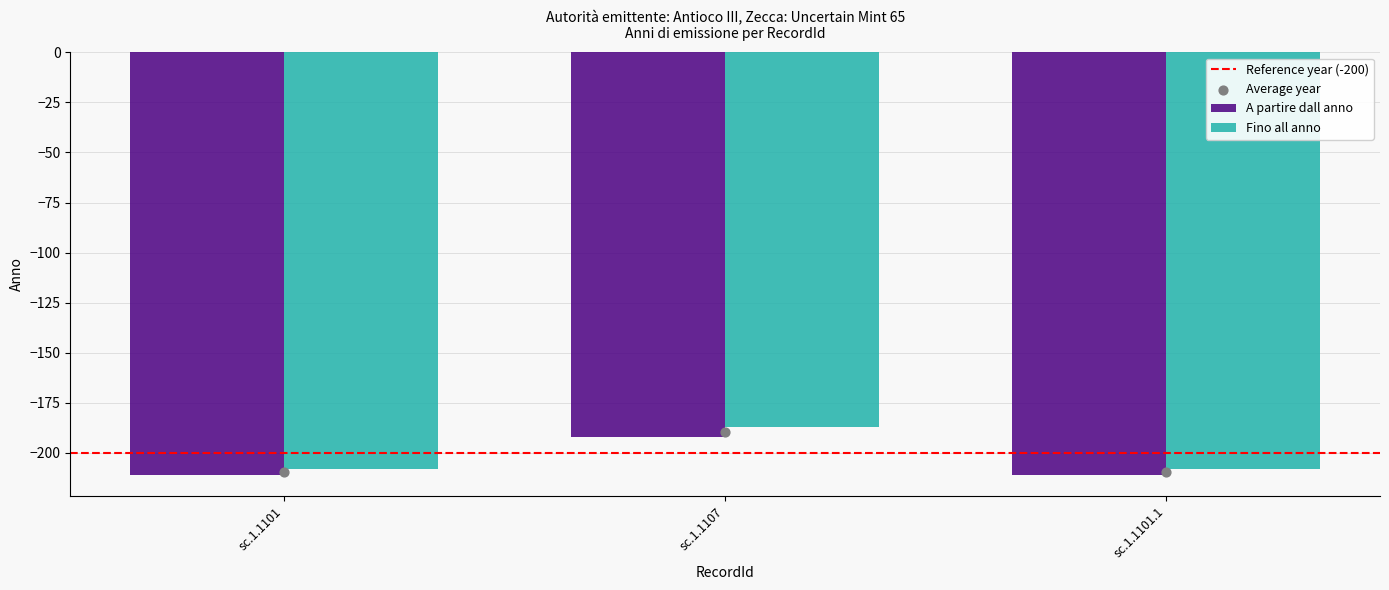

Which series reaches the maximum Y coordinate?

A partire dall anno